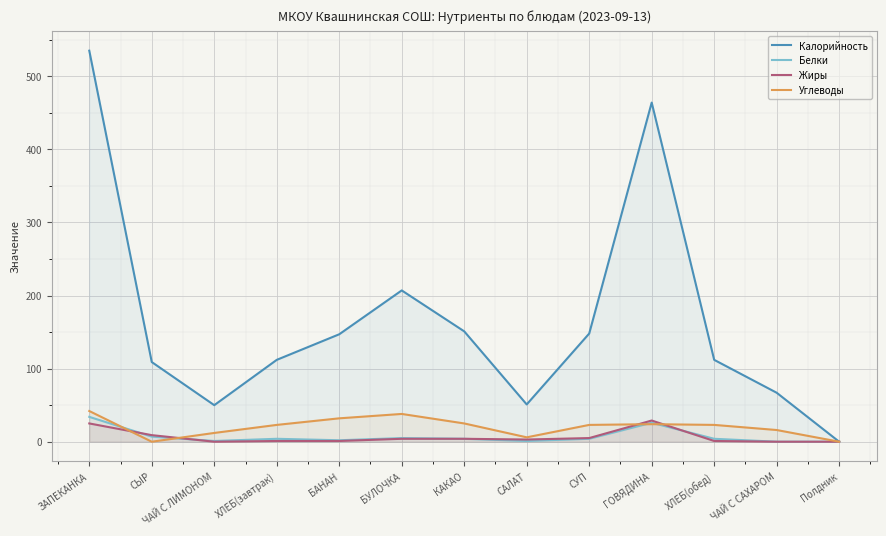

True or false: Белки and Калорийность cross at least once.

False